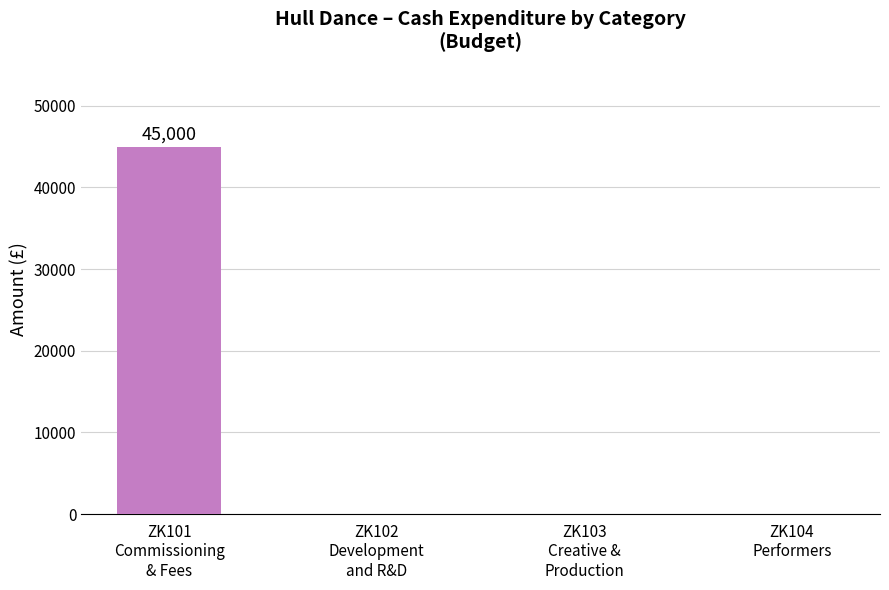

What is the sum of all values?

45000